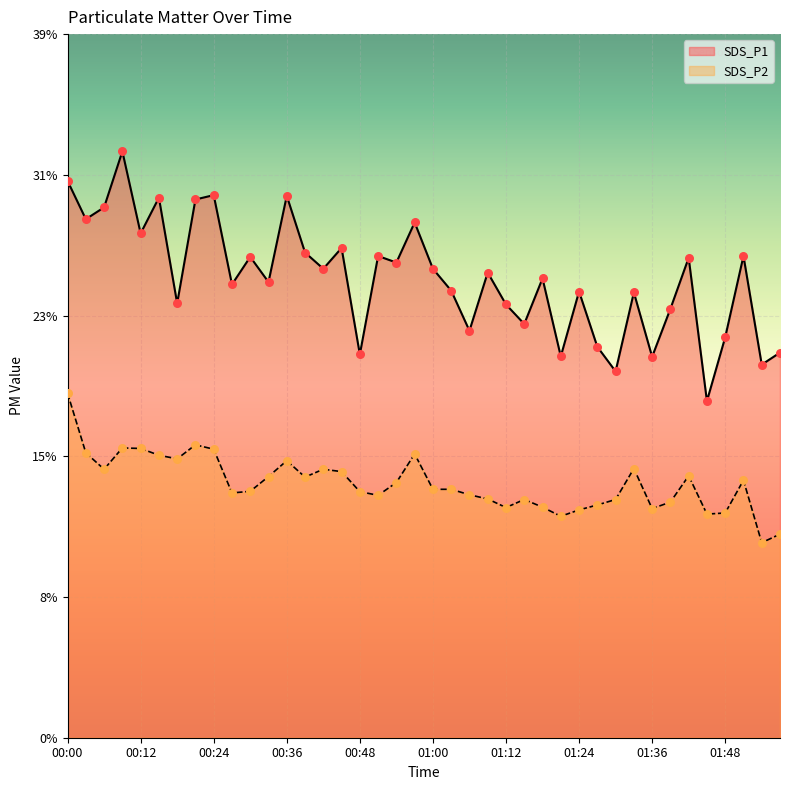

Which series has the largest total across all categories?

SDS_P1